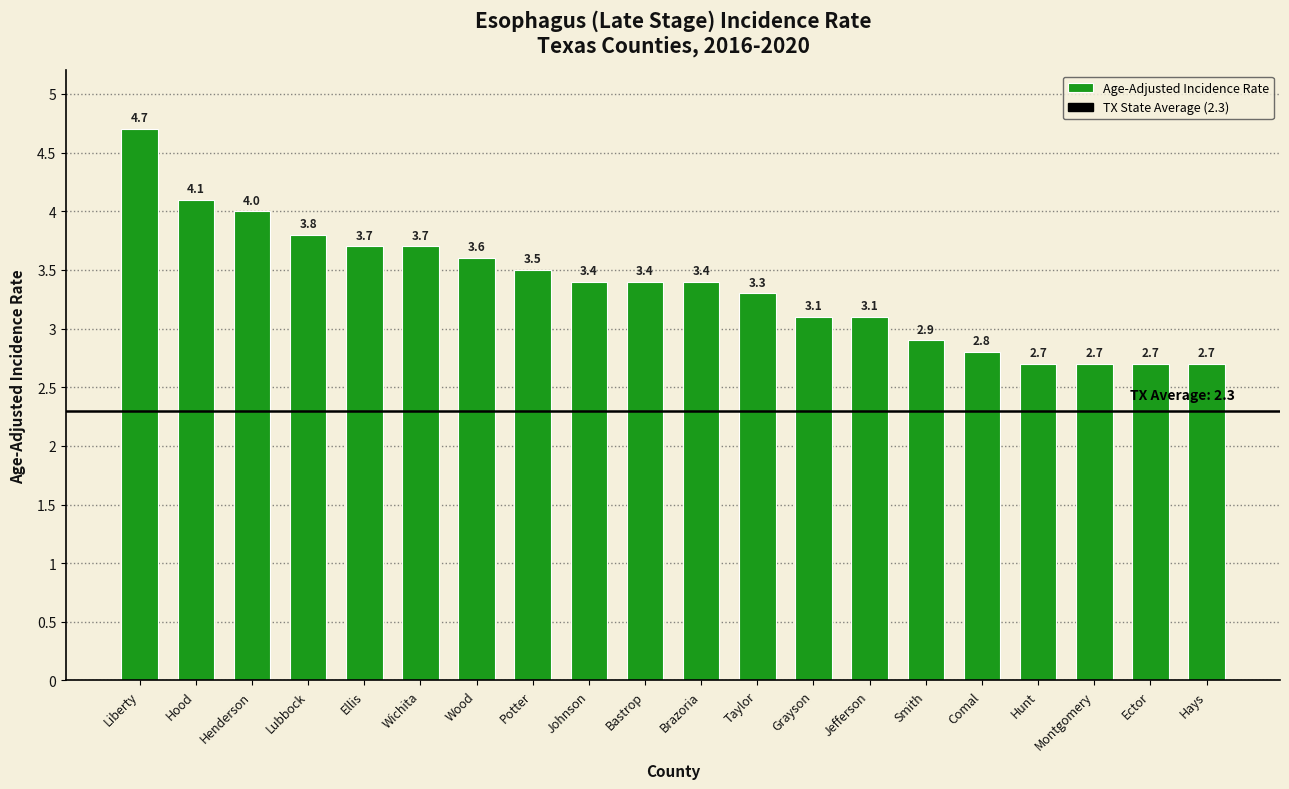

What is the sum of all values?

67.3